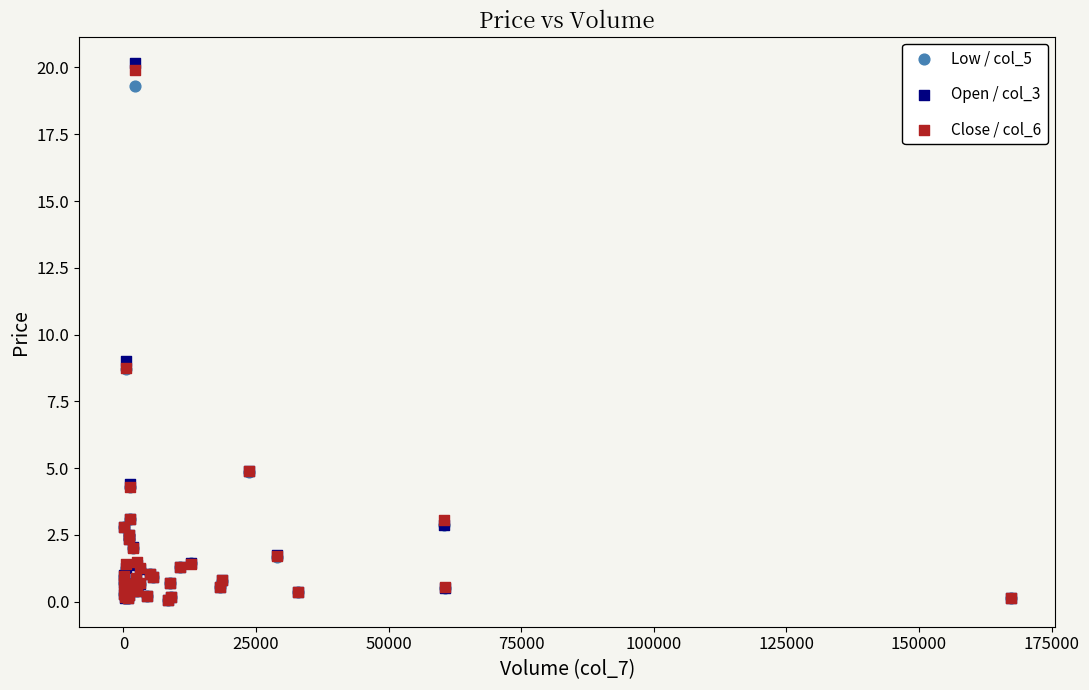

Across all series, what Y value is closest to 10?

9.0